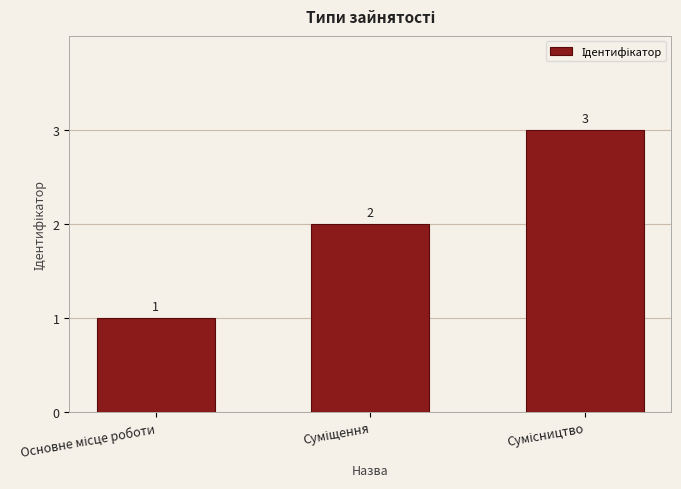

What is the sum of all values?

6